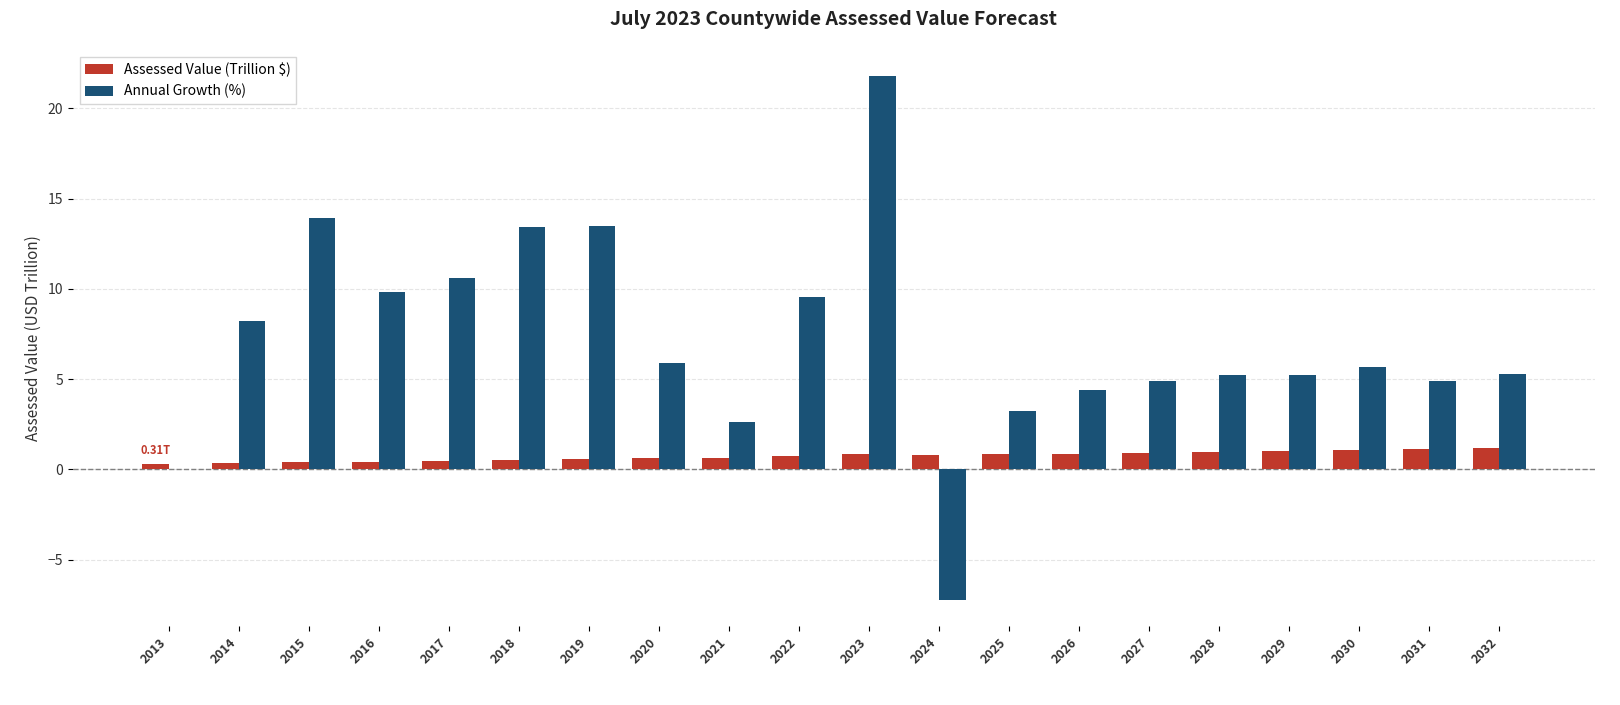

What is the average value of the Assessed Value (Trillion $) series?

0.7